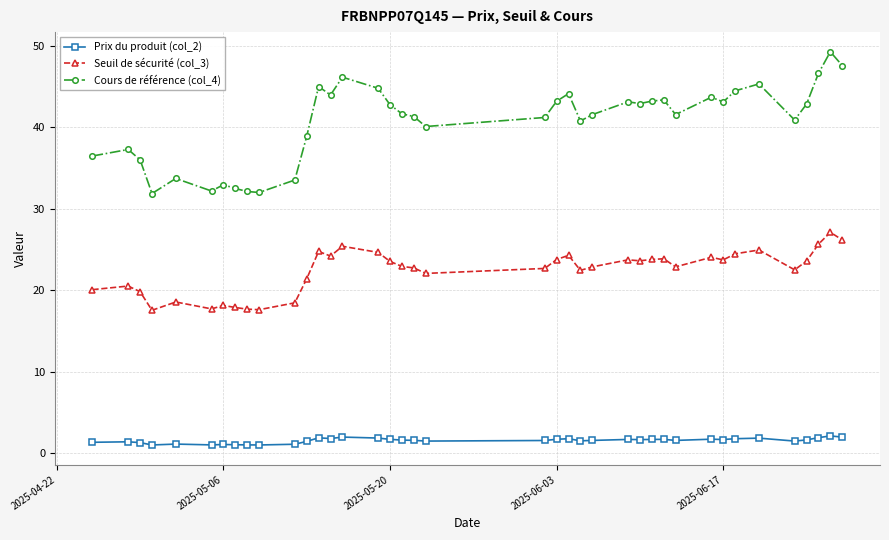

True or false: Cours de référence (col_4) and Seuil de sécurité (col_3) intersect in this chart.

False